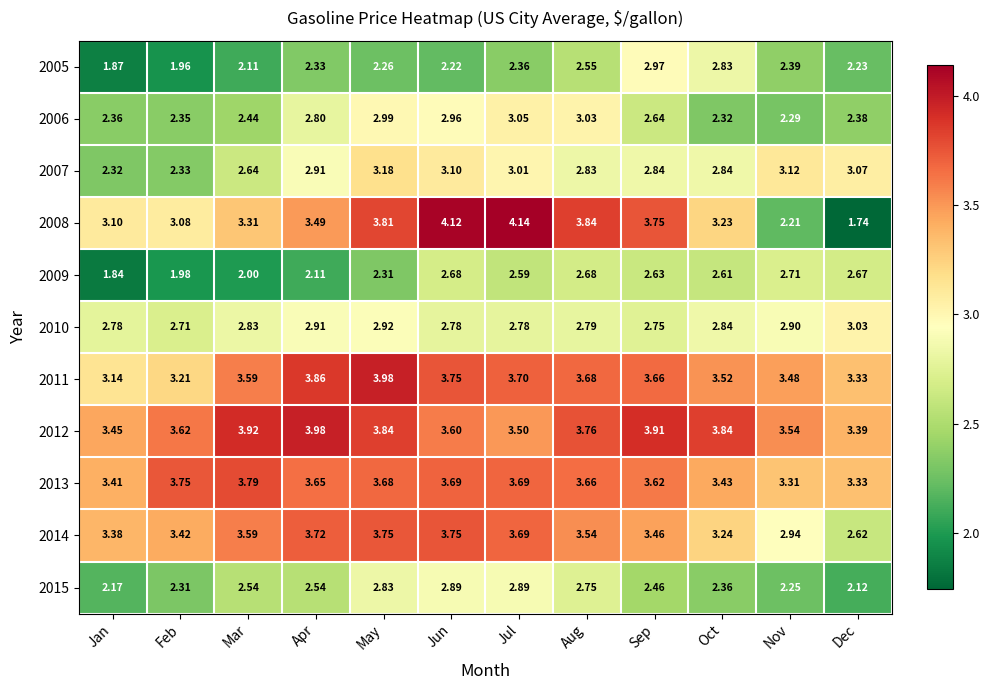

List the labels in order of 2006 value, largest first.

Jul, Aug, May, Jun, Apr, Sep, Mar, Dec, Jan, Feb, Oct, Nov